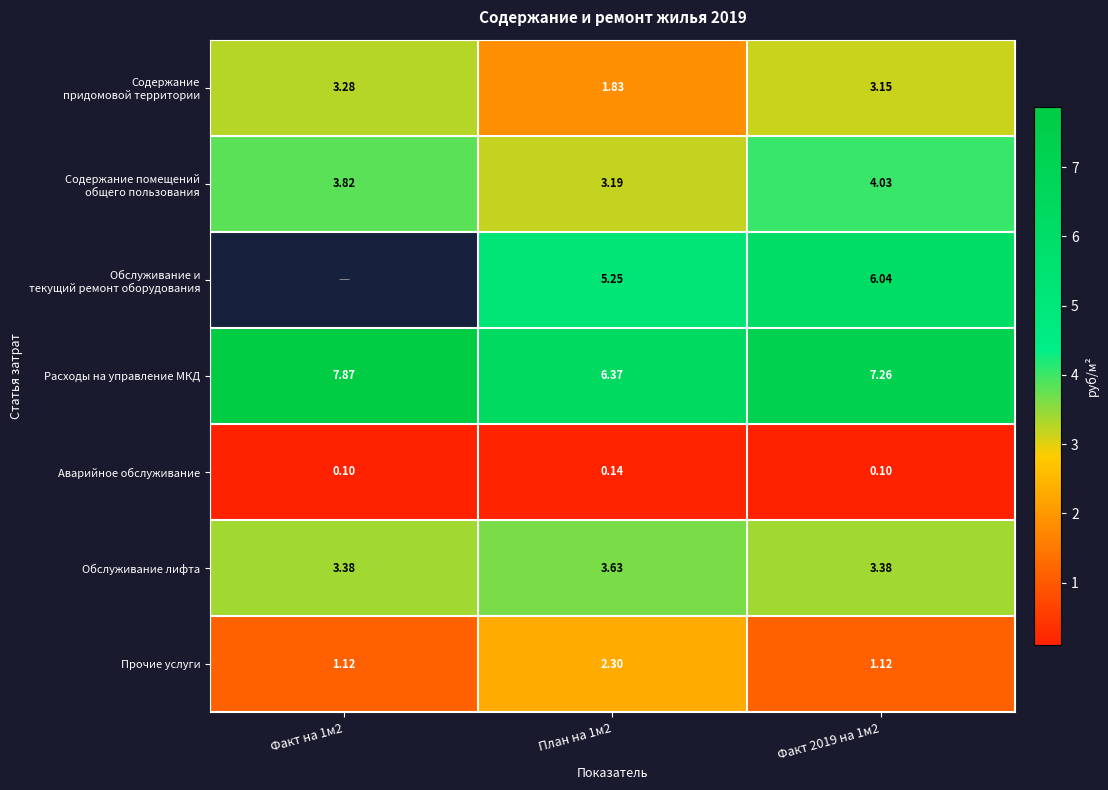

Is the value of Расходы на управление МКД at План на 1м2 greater than the value of Прочие услуги at Факт 2019 на 1м2?

Yes